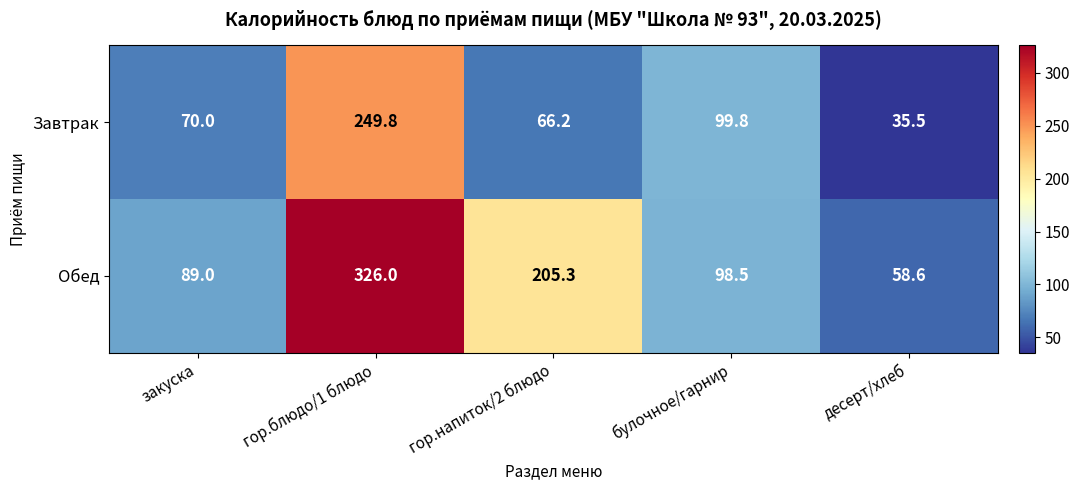

What is the minimum value shown in the chart?

35.5